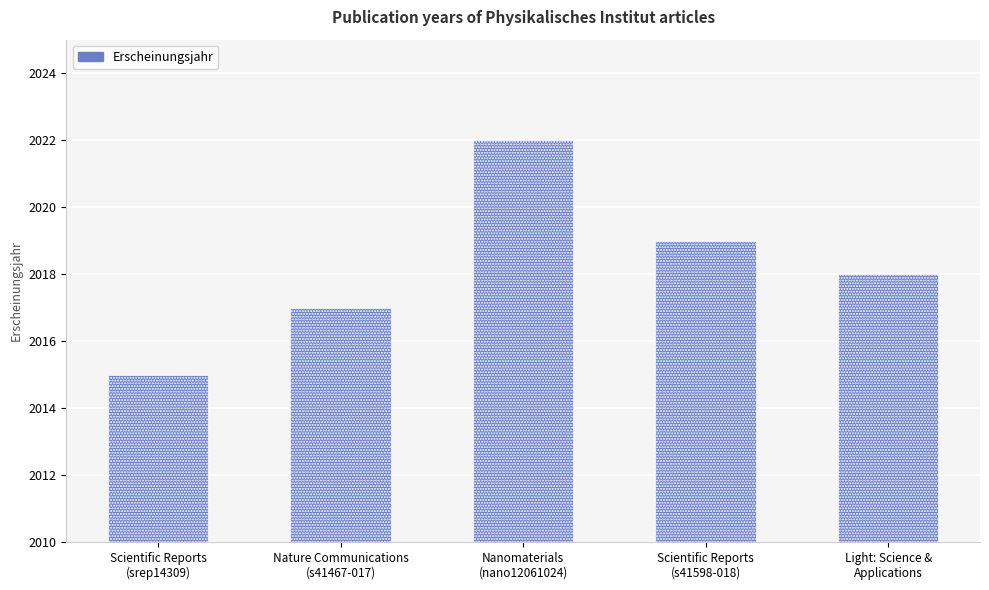

Is it true that the value at Nanomaterials
(nano12061024) is 2653?

False